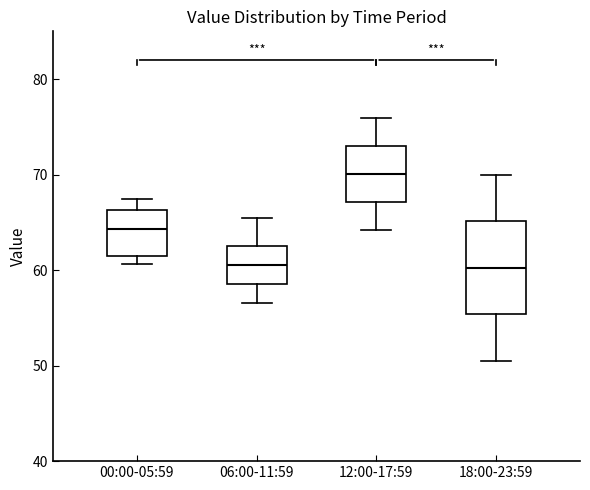

Where does the lower whisker of the box for 12:00-17:59 end on the y-axis? The values are not printed on the chart, so give them approximately, as read against the axis.

64